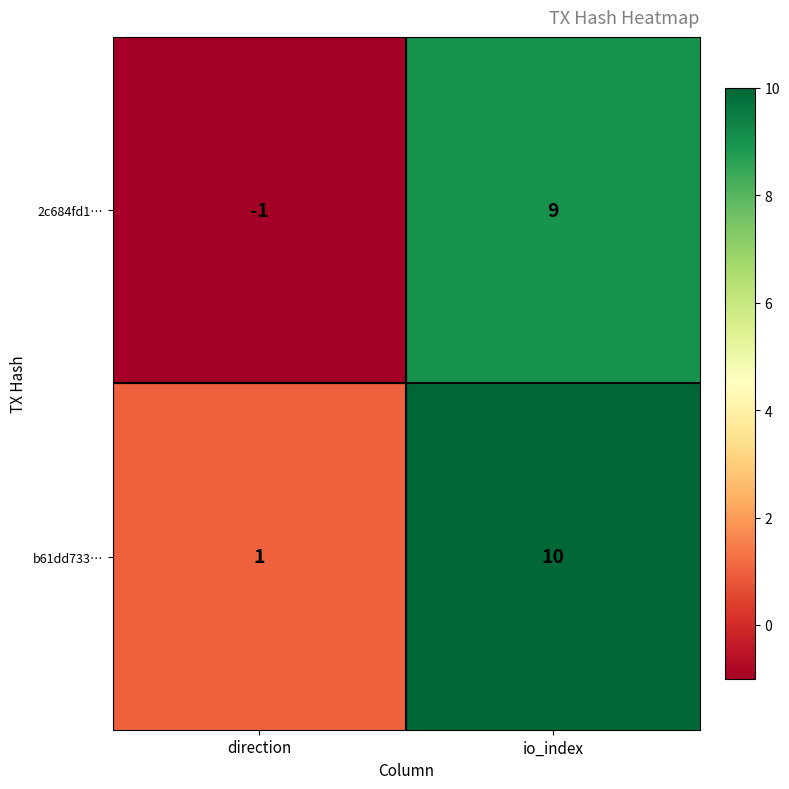

How many distinct data groups are displayed?

2